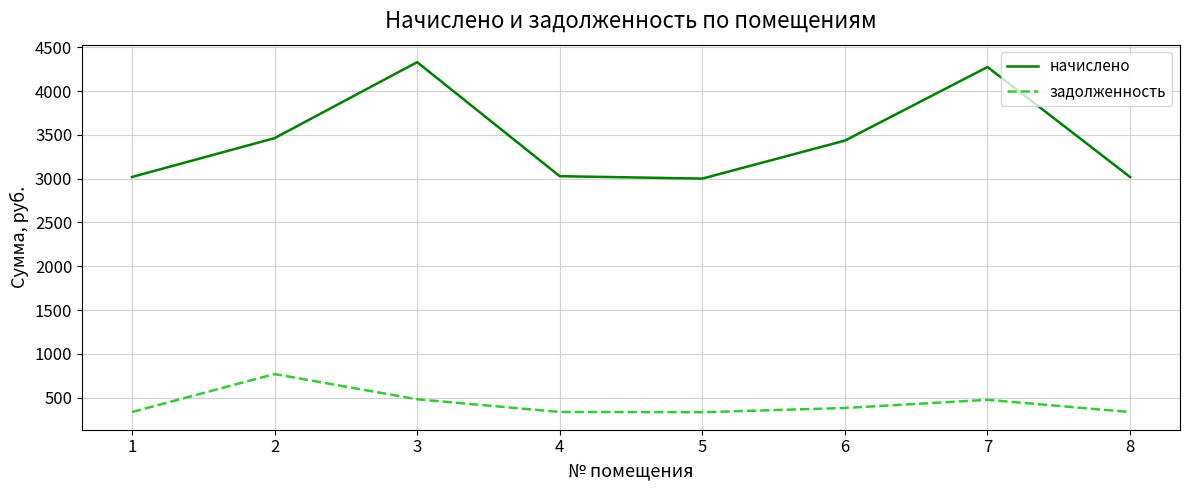

True or false: начислено and задолженность cross at least once.

False